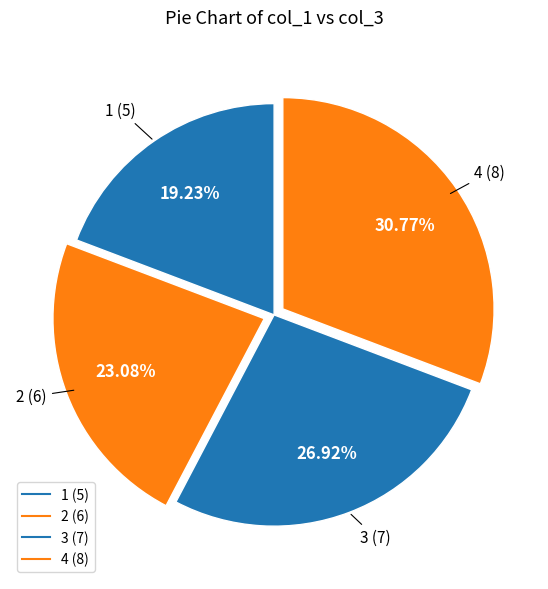

How many segments does this pie chart have?

4